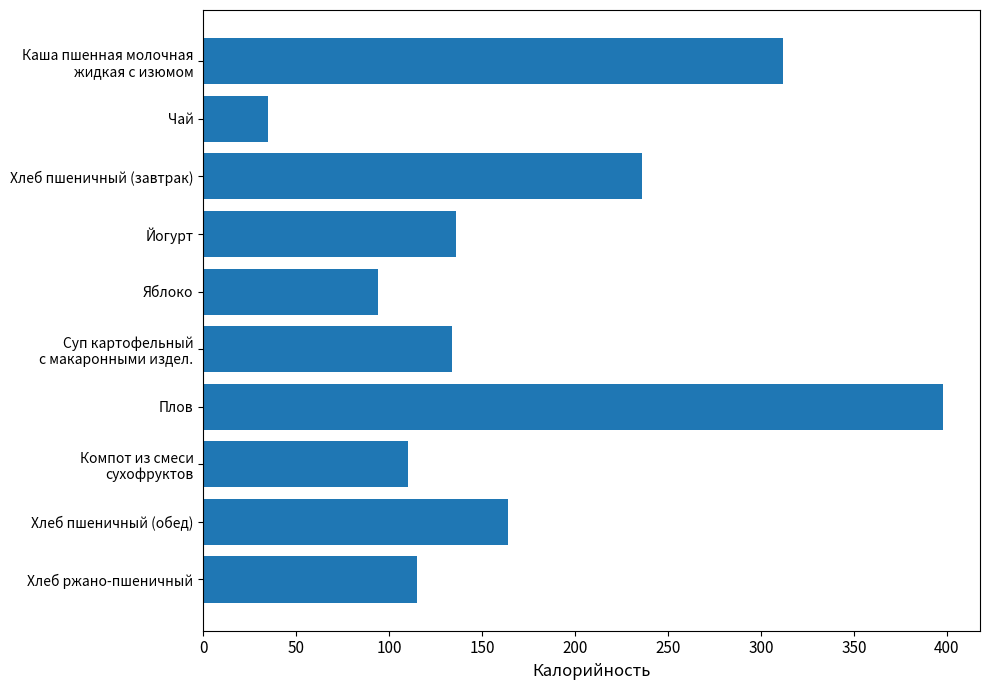

Which has a higher value, Хлеб пшеничный (завтрак) or Яблоко?

Хлеб пшеничный (завтрак)